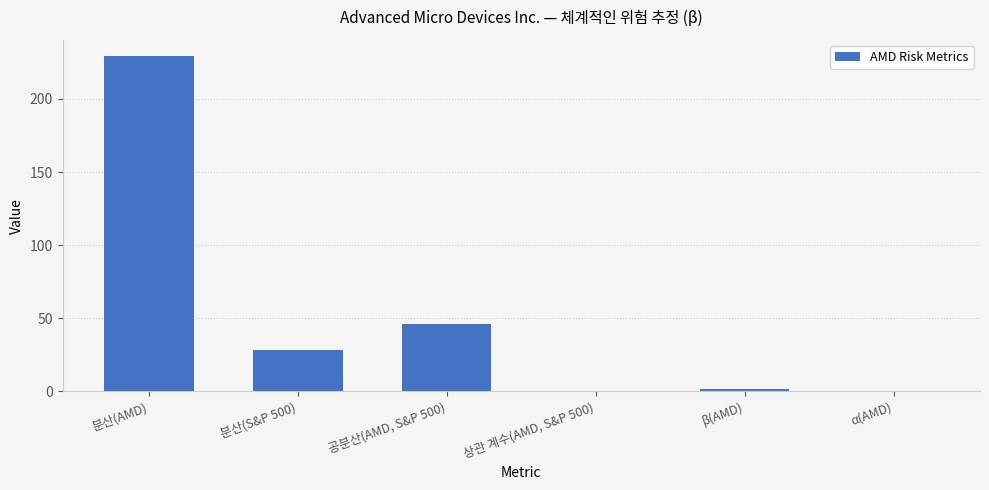

Are the bars horizontal?

No